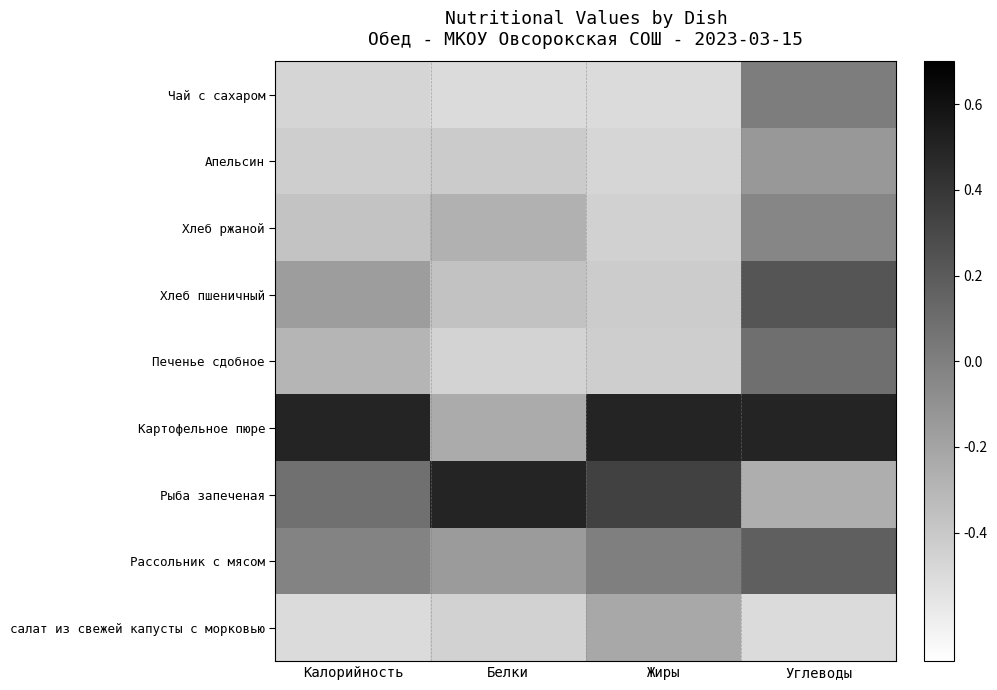

What is the difference between the highest and lowest values at Белки?

1.0